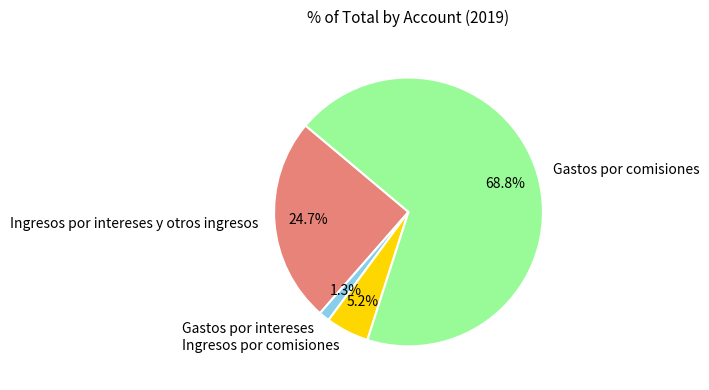

Rank the categories by value from highest to lowest.

Gastos por comisiones, Ingresos por intereses y otros ingresos, Ingresos por comisiones, Gastos por intereses